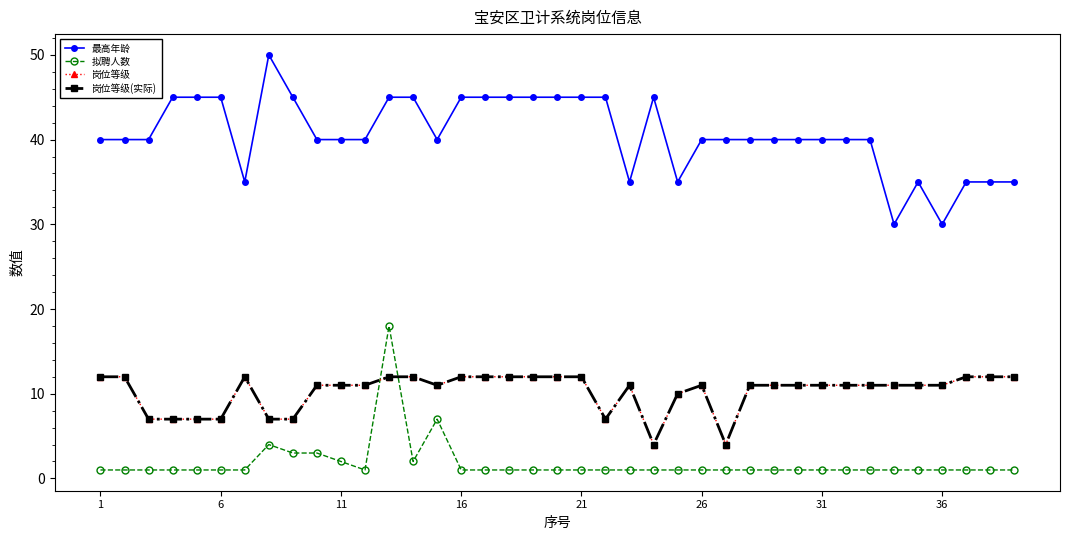

Is this an area chart (filled region under the line)?

No